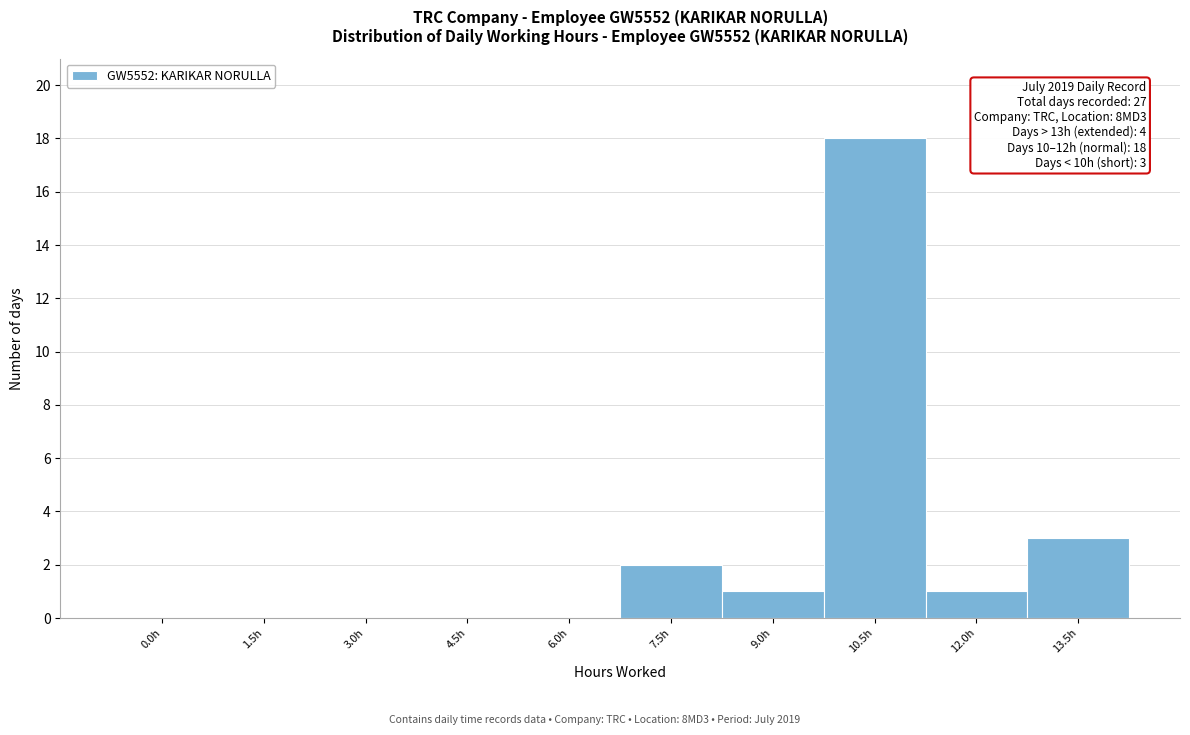

Reading left to right, what are all the values shown in this chart?

0.0h=0	1.5h=0	3.0h=0	4.5h=0	6.0h=0	7.5h=2	9.0h=1	10.5h=18	12.0h=1	13.5h=3